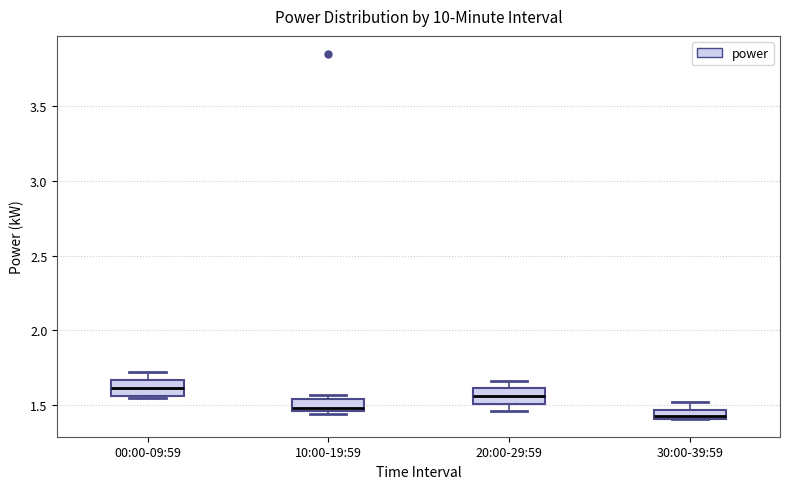

Which box has the highest median line?

00:00-09:59